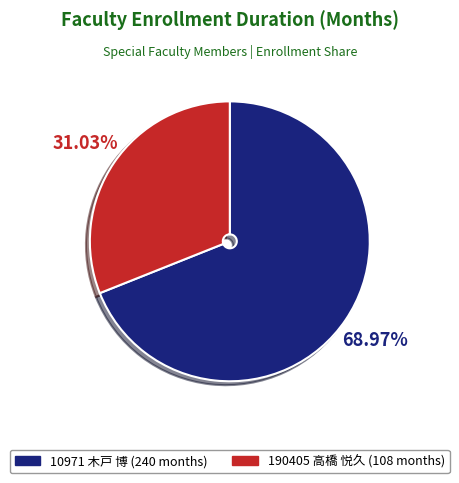

To the nearest percent, what percentage of the pie is 10971 木戸 博?

69%